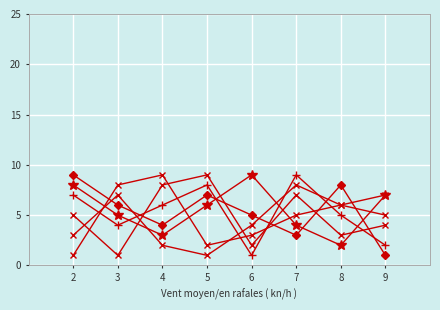

How many distinct data groups are displayed?

6